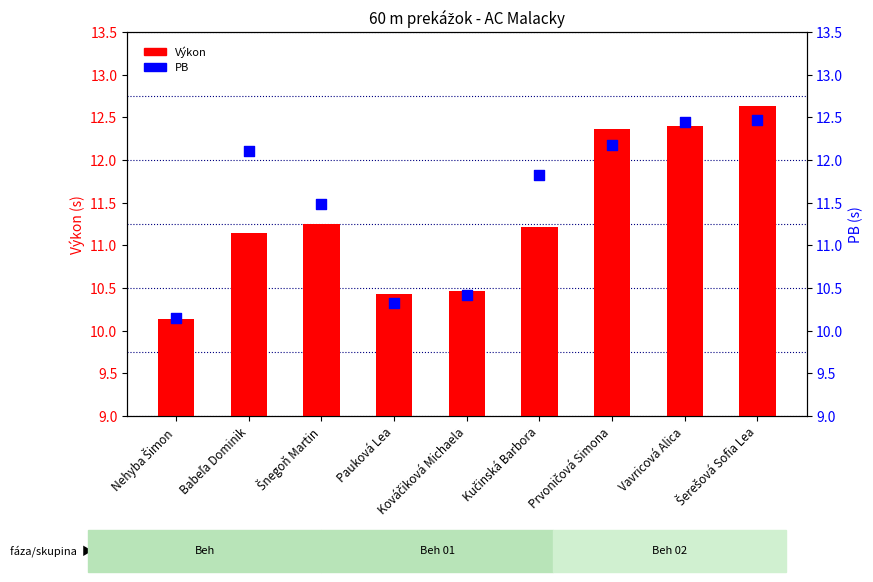

What are all the series names shown in the legend?

Výkon, PB